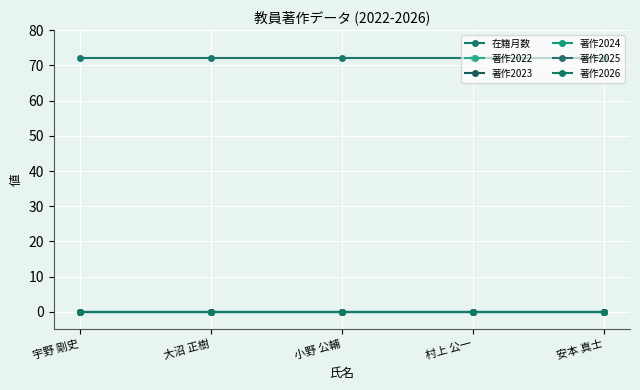

List the labels in order of 著作2025 value, largest first.

宇野 剛史, 大沼 正樹, 小野 公輔, 村上 公一, 安本 真士